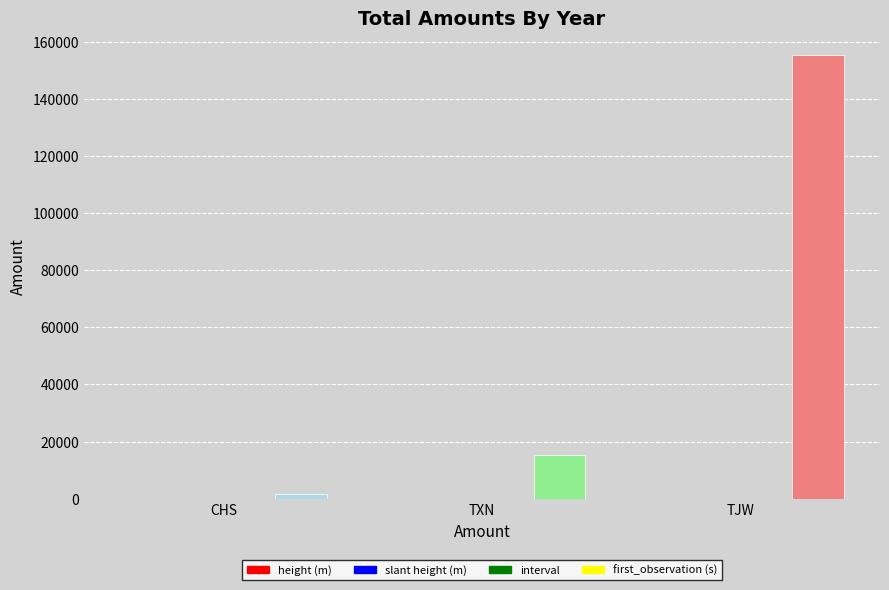

Where is slant height (m) nearest to the value 0?

TXN